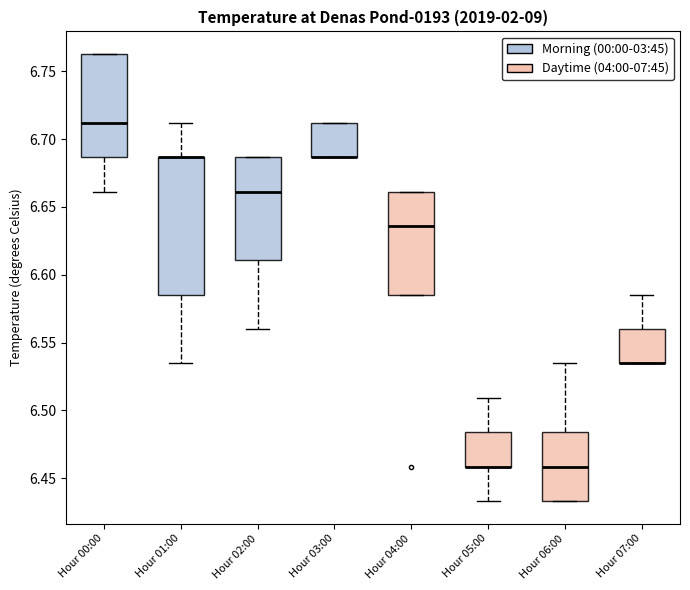

Reading left to right, read every box against the y-axis: the position of its median line, the range the box covers, and the ends of its whiskers. The values are not printed on the chart, so give them approximately, as read against the axis.

Hour 00:00: median 6.710, box 6.685 to 6.765, whiskers 6.660 to 6.765
Hour 01:00: median 6.685 (drawn on the box's upper edge), box 6.585 to 6.685, whiskers 6.535 to 6.710
Hour 02:00: median 6.660, box 6.610 to 6.685, whiskers 6.560 to 6.685
Hour 03:00: median 6.685 (drawn on the box's lower edge), box 6.685 to 6.710, whiskers 6.685 to 6.710
Hour 04:00: median 6.635, box 6.585 to 6.660, whiskers 6.585 to 6.660
Hour 05:00: median 6.460 (drawn on the box's lower edge), box 6.460 to 6.485, whiskers 6.435 to 6.510
Hour 06:00: median 6.460, box 6.435 to 6.485, whiskers 6.435 to 6.535
Hour 07:00: median 6.535 (drawn on the box's lower edge), box 6.535 to 6.560, whiskers 6.535 to 6.585